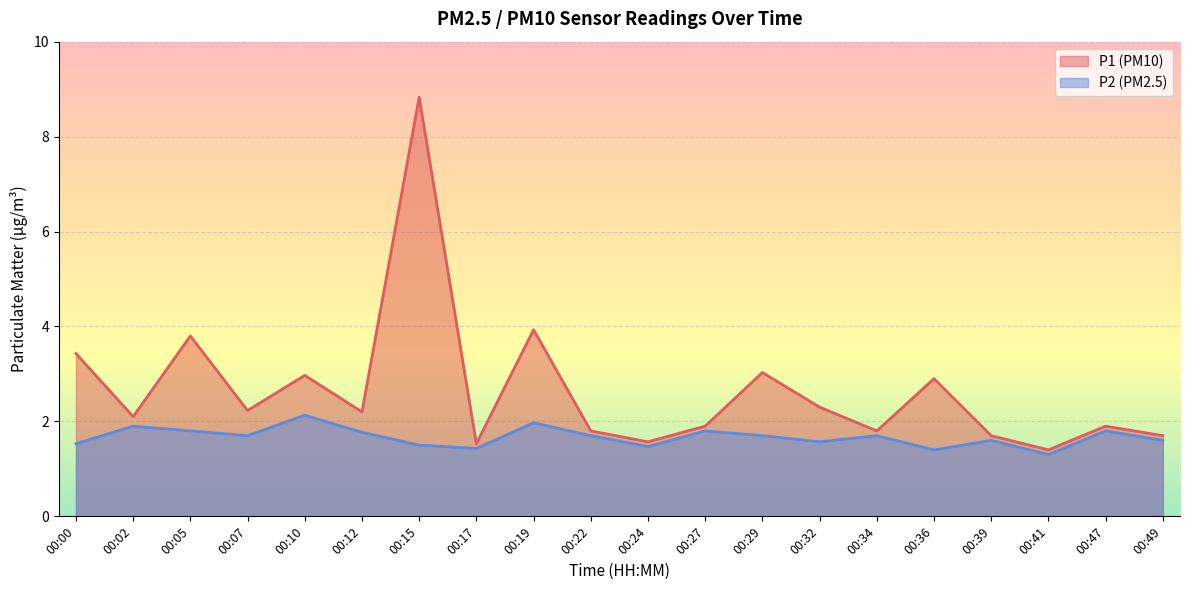

Which series changed the most between 00:24 and 00:29?

P1